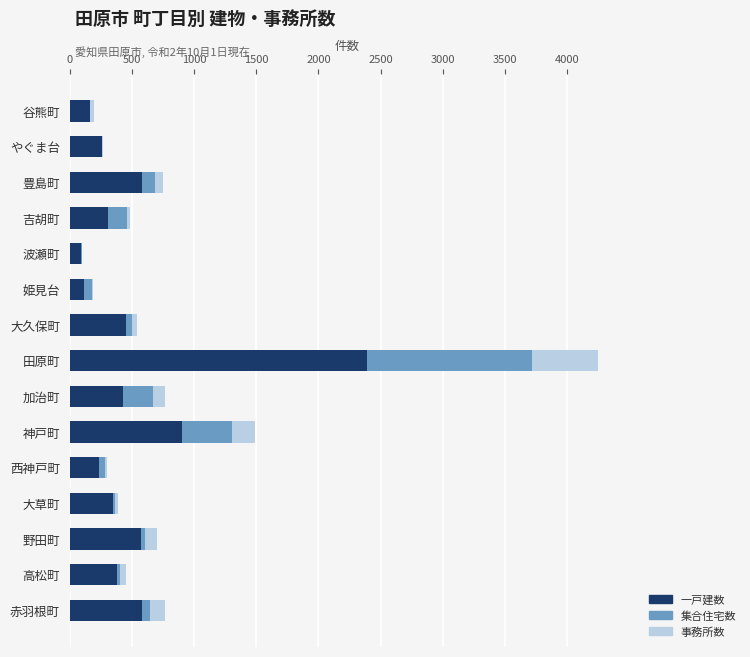

The value of 一戸建数 at 大久保町 is 452. True or false?

True